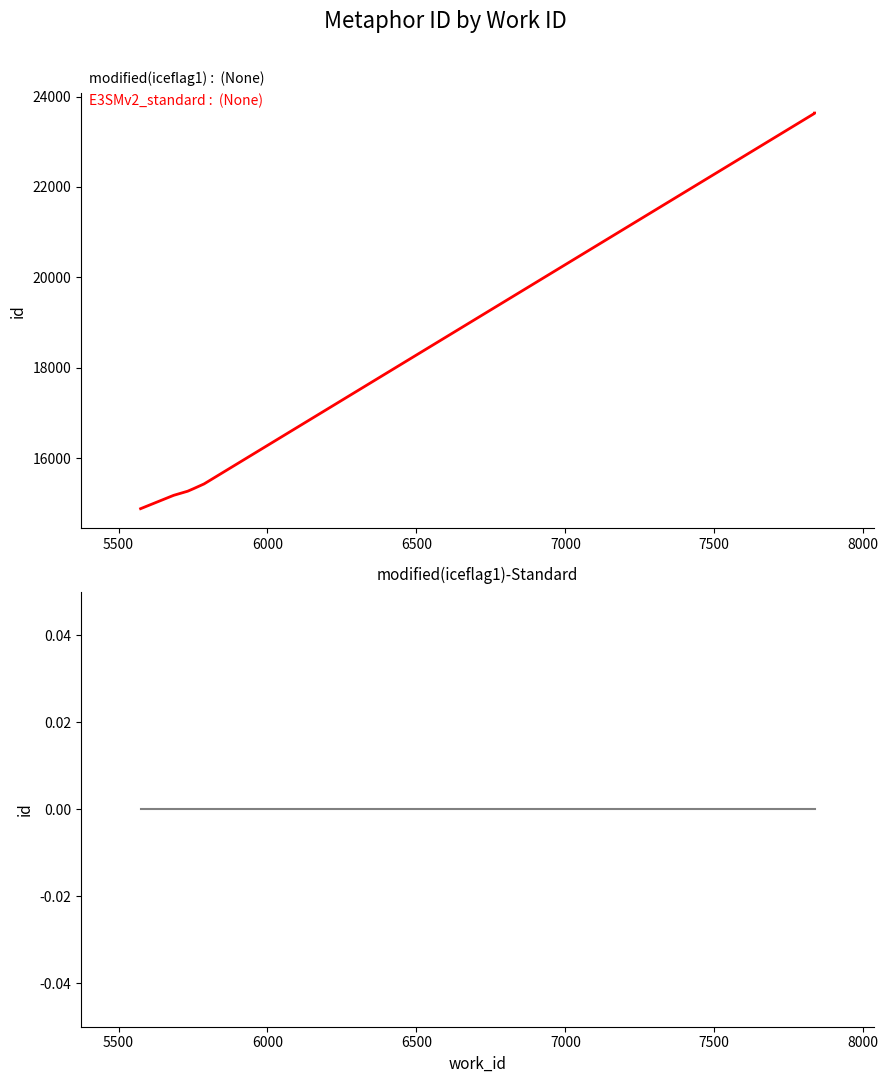

The id-difference series shows 0 at 5500. True or false?

True